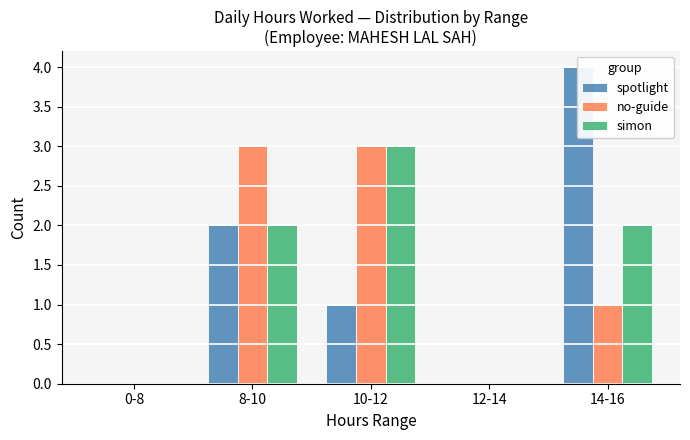

True or false: no-guide has a value of 2 at 12-14.

False